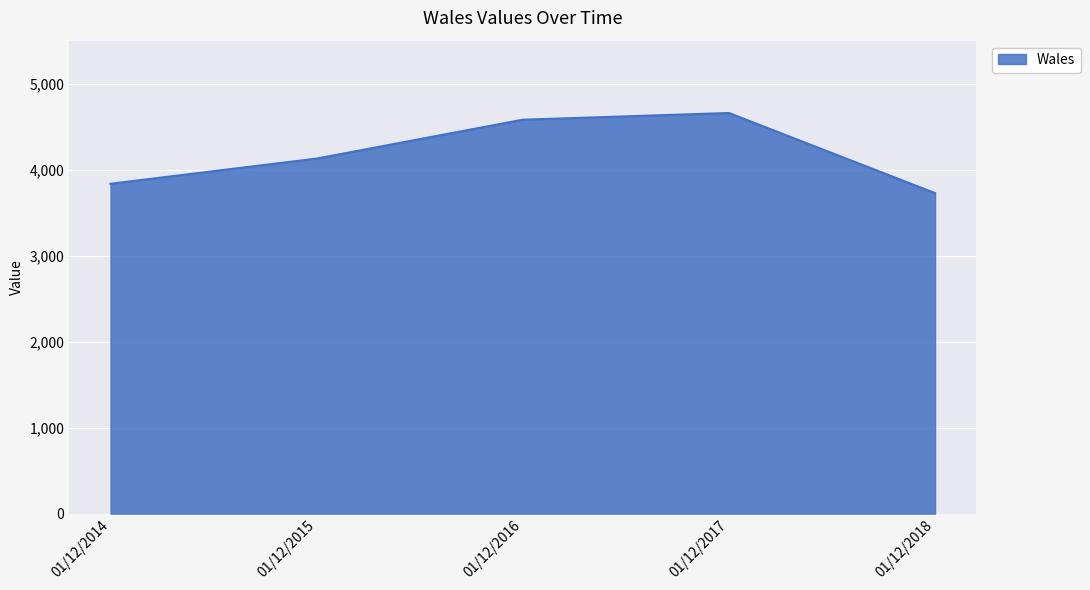

Rank the categories by value from highest to lowest.

01/12/2017, 01/12/2016, 01/12/2015, 01/12/2014, 01/12/2018